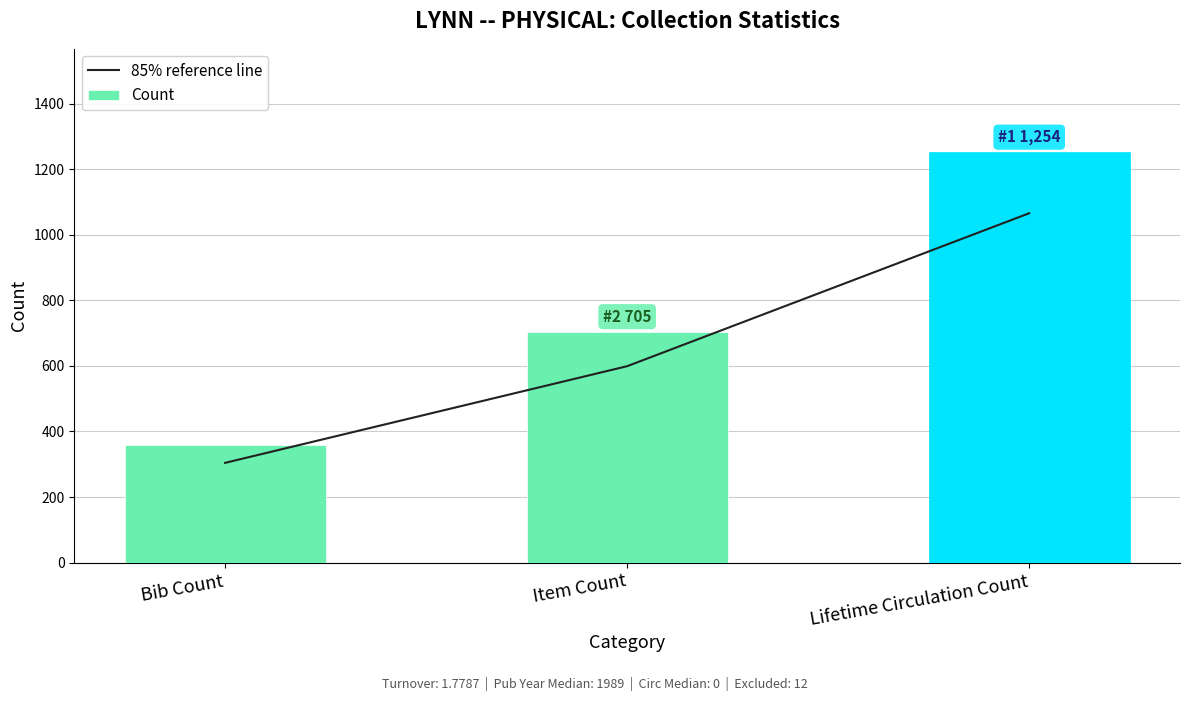

At which label does 85% reference line first exceed 599?

Item Count